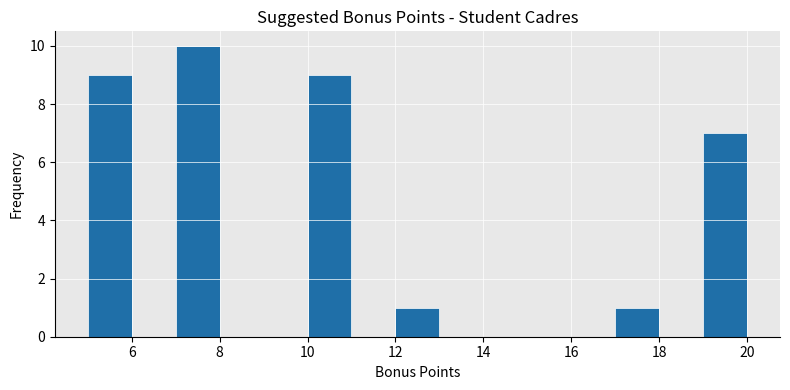

How tall is the bar that spans 17 to 18 on the x-axis? The values are not printed on the chart, so give them approximately, as read against the axis.

1